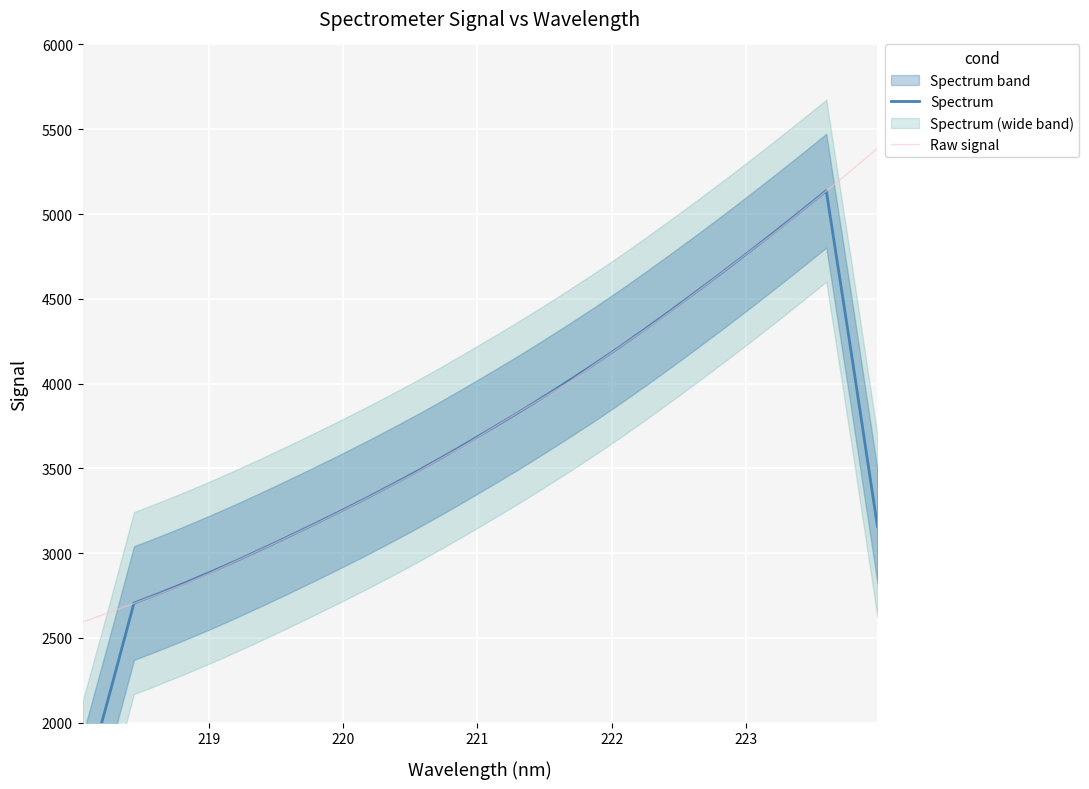

Which series ends up on top after the final intersection of Spectrum and Raw signal?

Raw signal